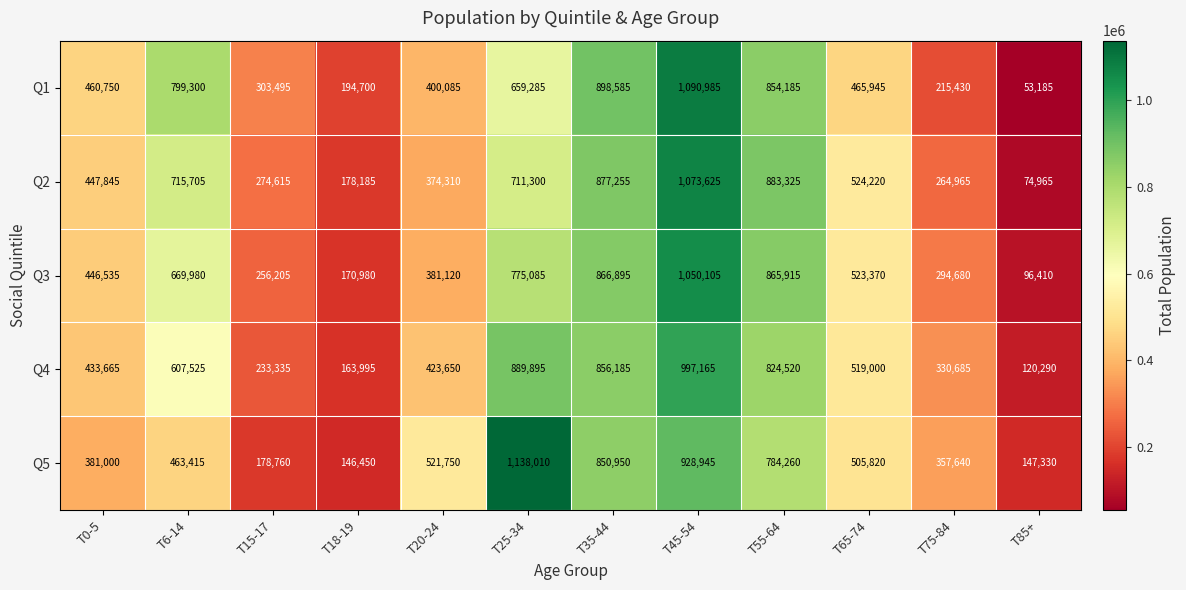

Where does the Q5 series first go above 505820?

T20-24